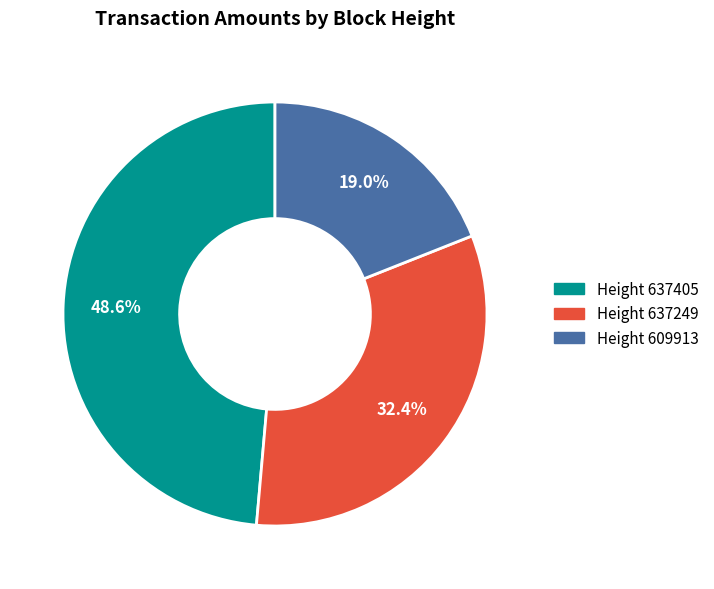

Is there a majority slice in this chart?

No